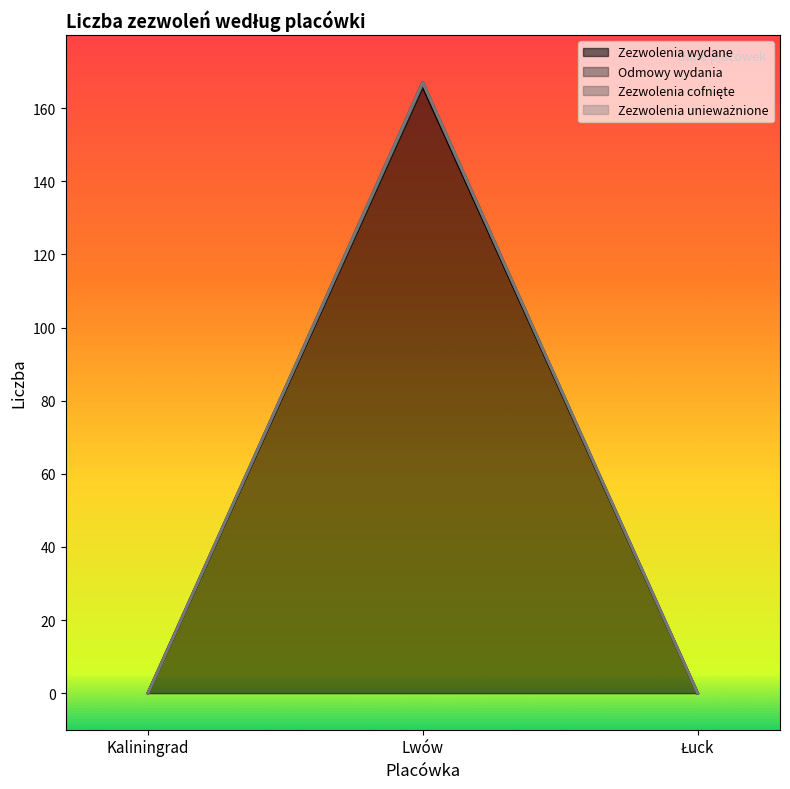

Count the Zezwolenia wydane values in the range 0 to 166.

3